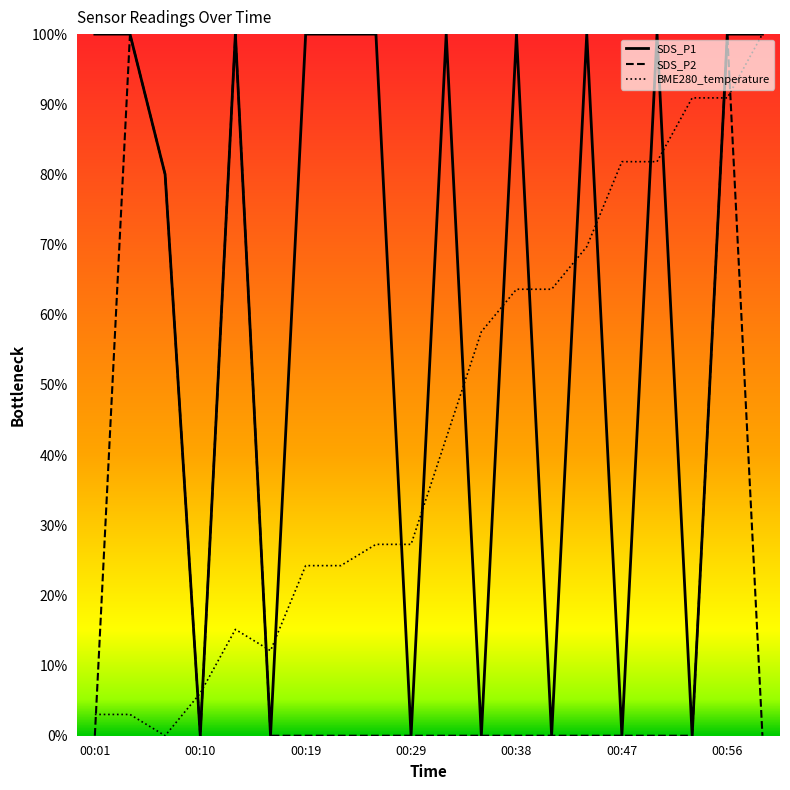

How many lines are shown in the chart?

3